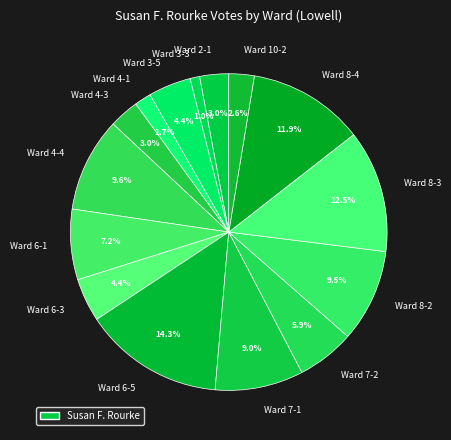

To the nearest percent, what portion does Ward 6-1 represent?

7%